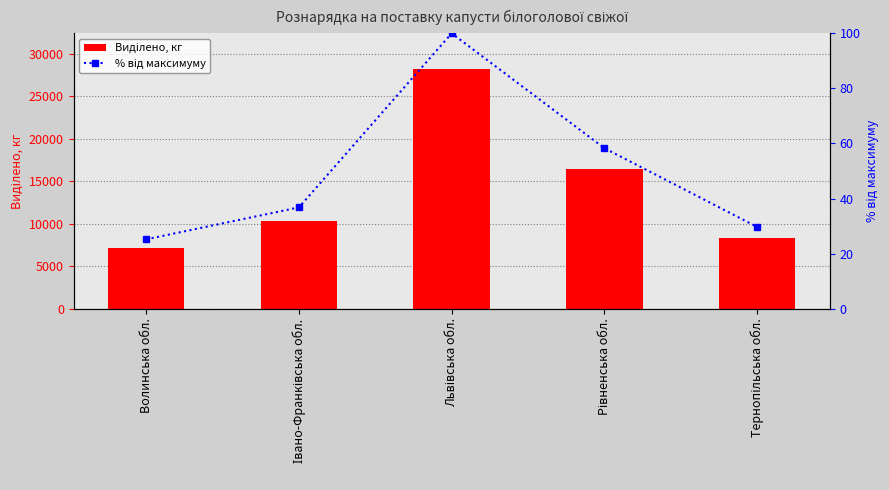

At which category is the sum across all series the highest?

Львівська обл.